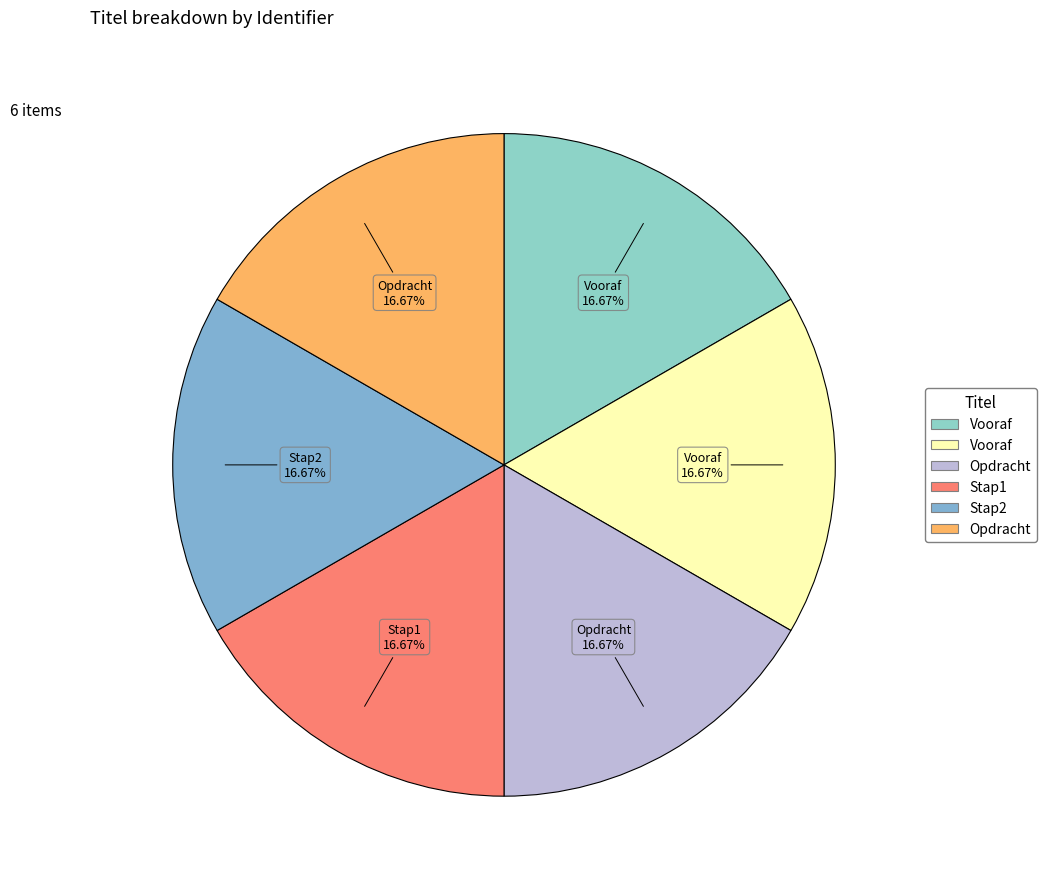

What is the smallest slice in the pie chart?

Vooraf (4971592)